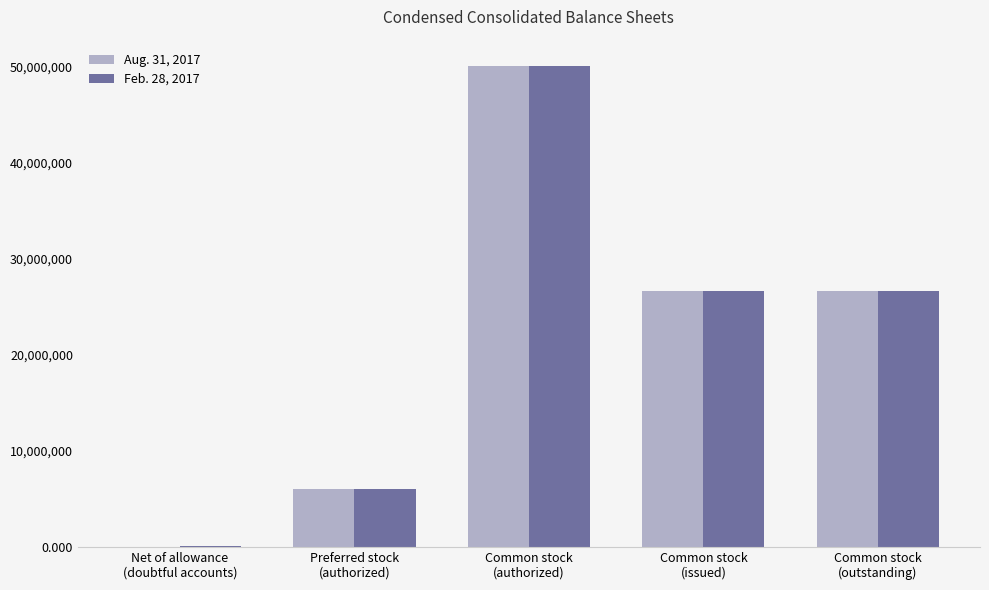

What is the greatest value displayed?

50000000